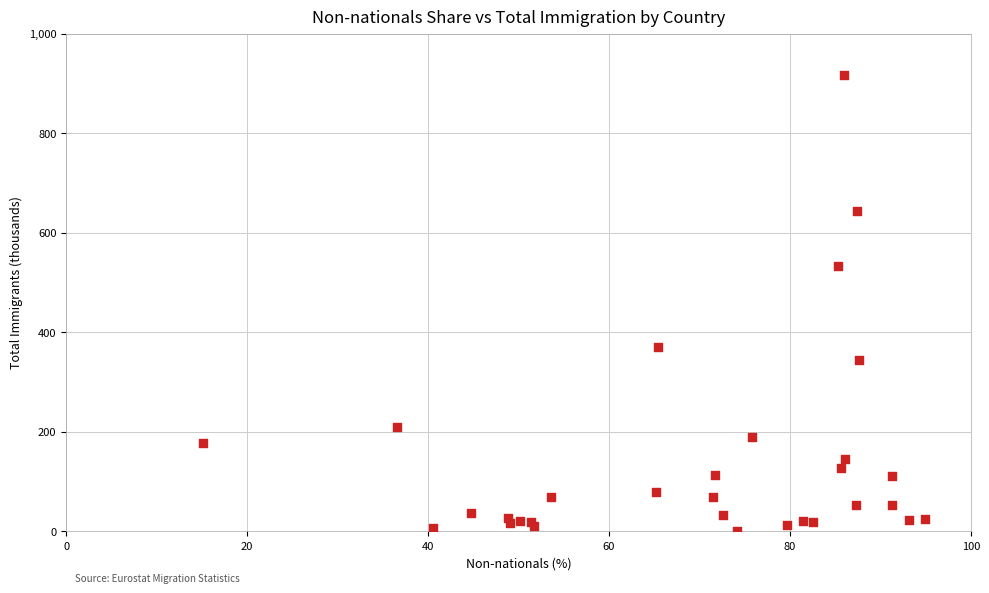

What Y value in the scatter plot is closest to 458?

532.1